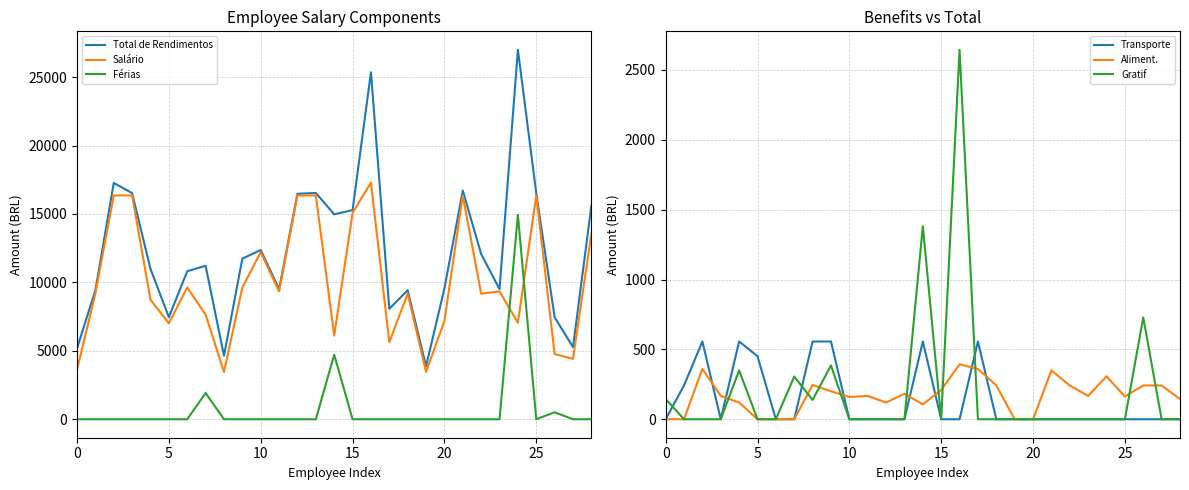

At how many categories does at least one series exceed 2165?

29